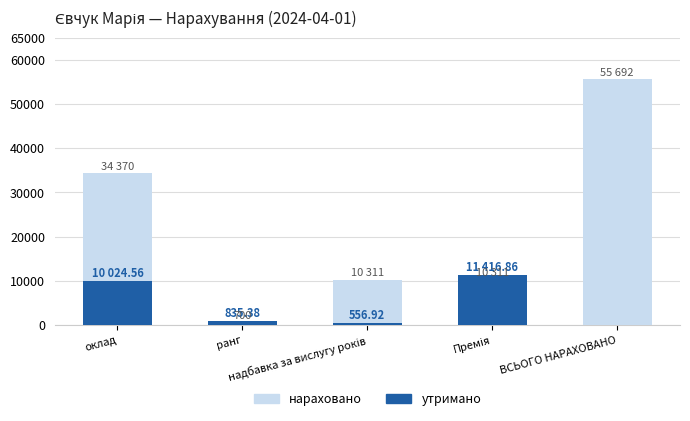

The value of утримано at ранг is 437.5. True or false?

False